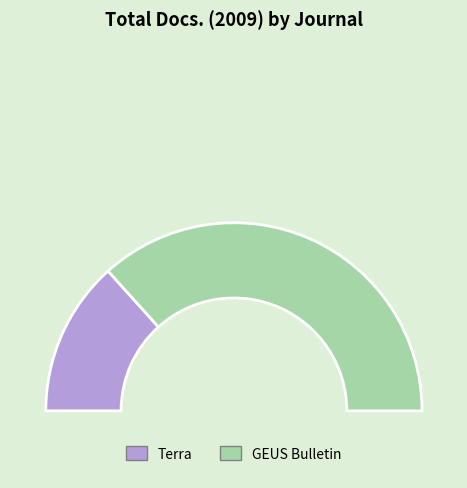

Which has a higher value, Terra or GEUS Bulletin?

GEUS Bulletin